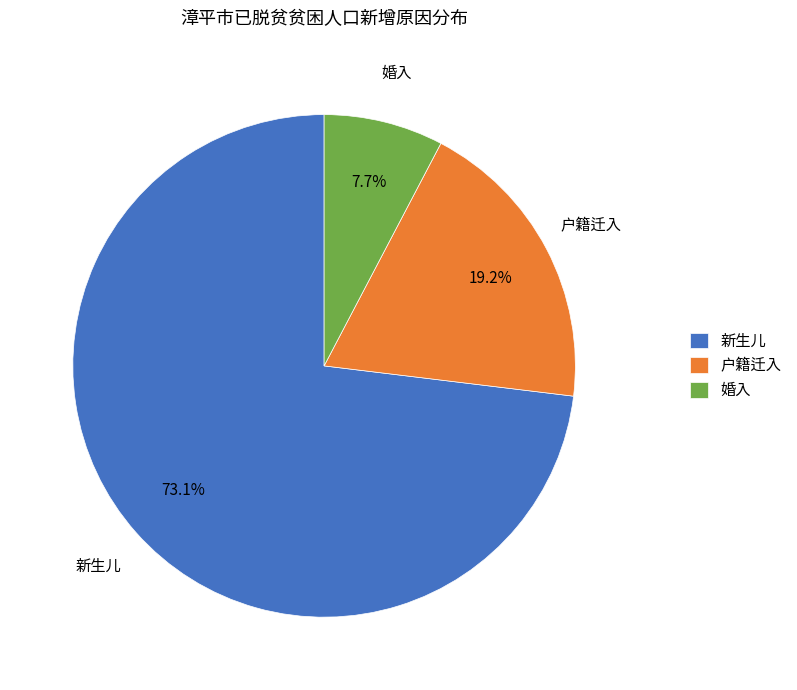

Is there any slice that represents more than half of the pie?

Yes